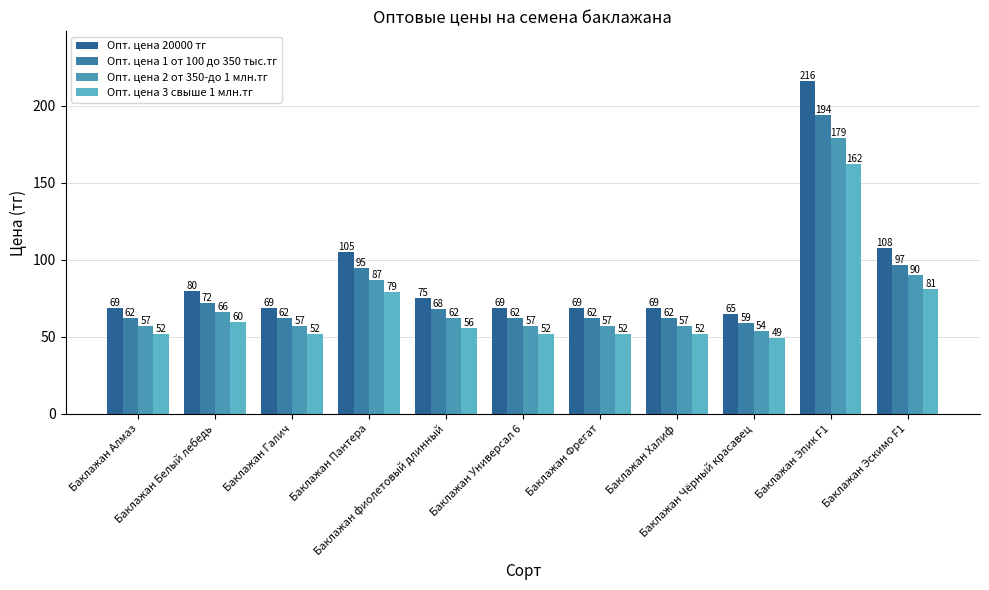

What are all the series names shown in the legend?

Опт. цена 20000 тг, Опт. цена 1 от 100 до 350 тыс.тг, Опт. цена 2 от 350-до 1 млн.тг, Опт. цена 3 свыше 1 млн.тг